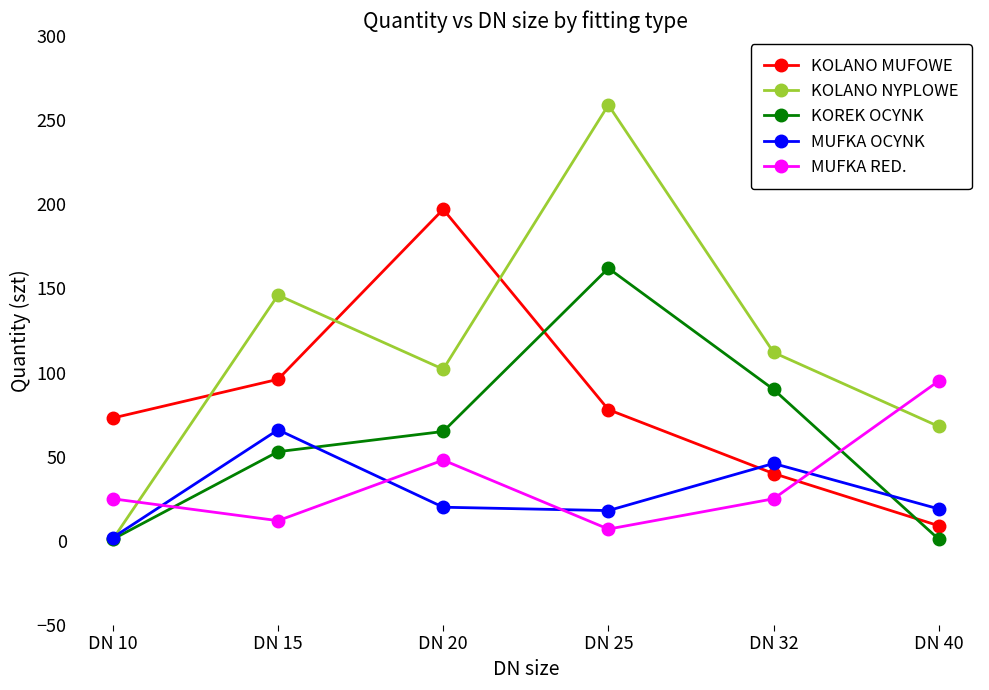

Which series has the largest range (max minus min)?

KOLANO NYPLOWE